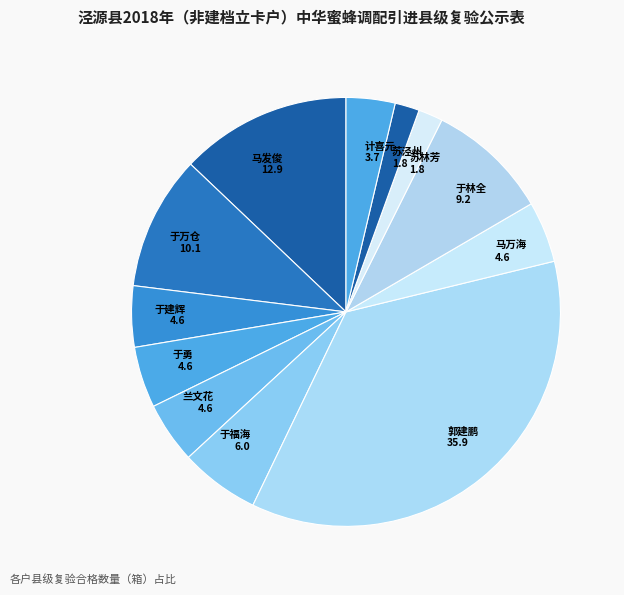

Which category has the biggest portion of the pie?

郭建鹏